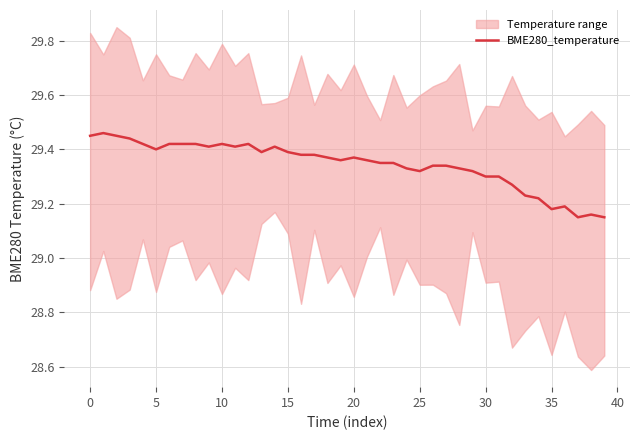

The chart shows a value of 29.3 at 27. True or false?

True